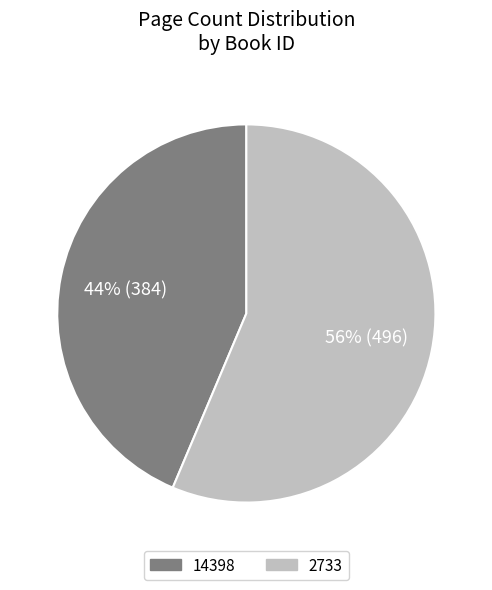

Is there a majority slice in this chart?

Yes